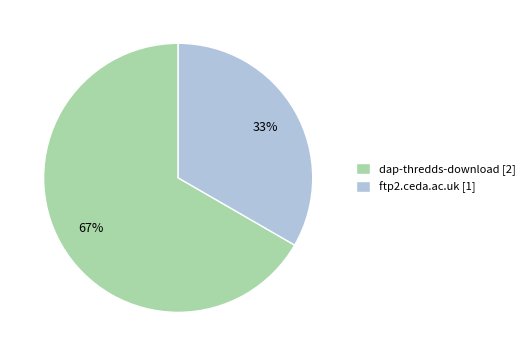

What is the smallest slice in the pie chart?

ftp2.ceda.ac.uk